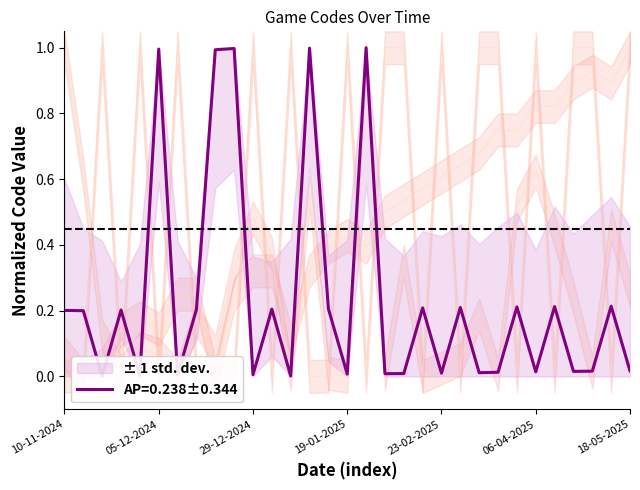

At which category is the sum across all series the highest?

06-04-2025